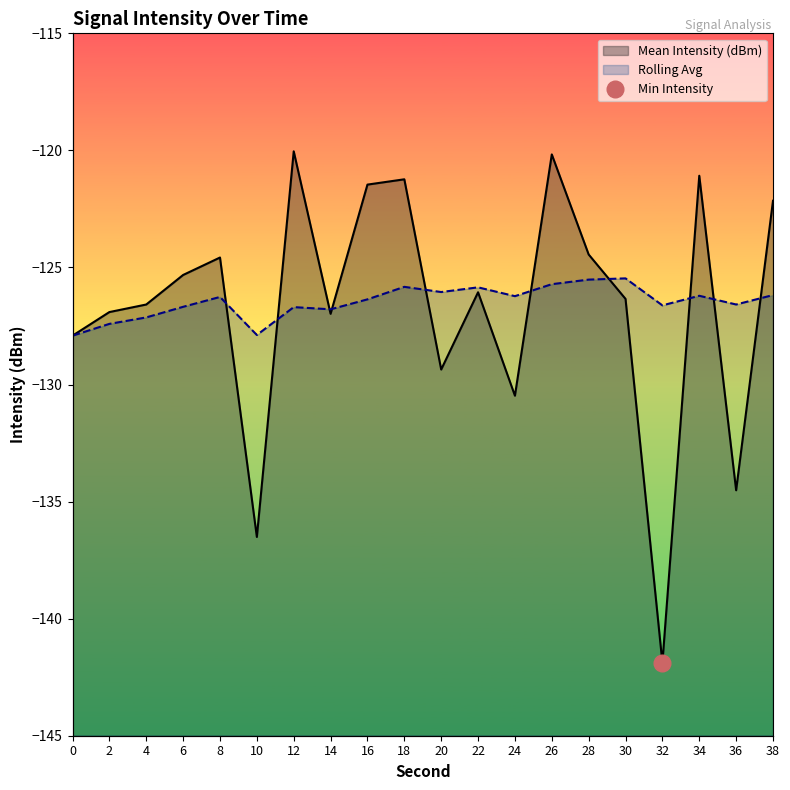

Count the number of categories in the chart.

20